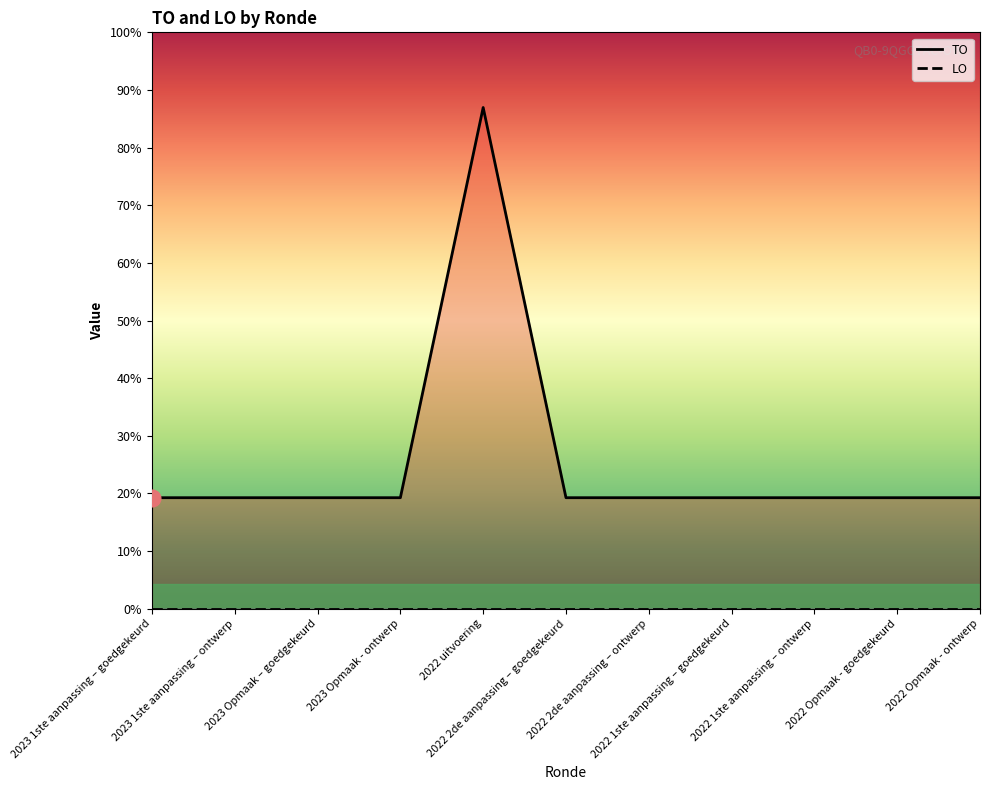

Approximately how many times larger is the value at 2022 Opmaak - goedgekeurd compared to 2022 1ste aanpassing – ontwerp?

1.0